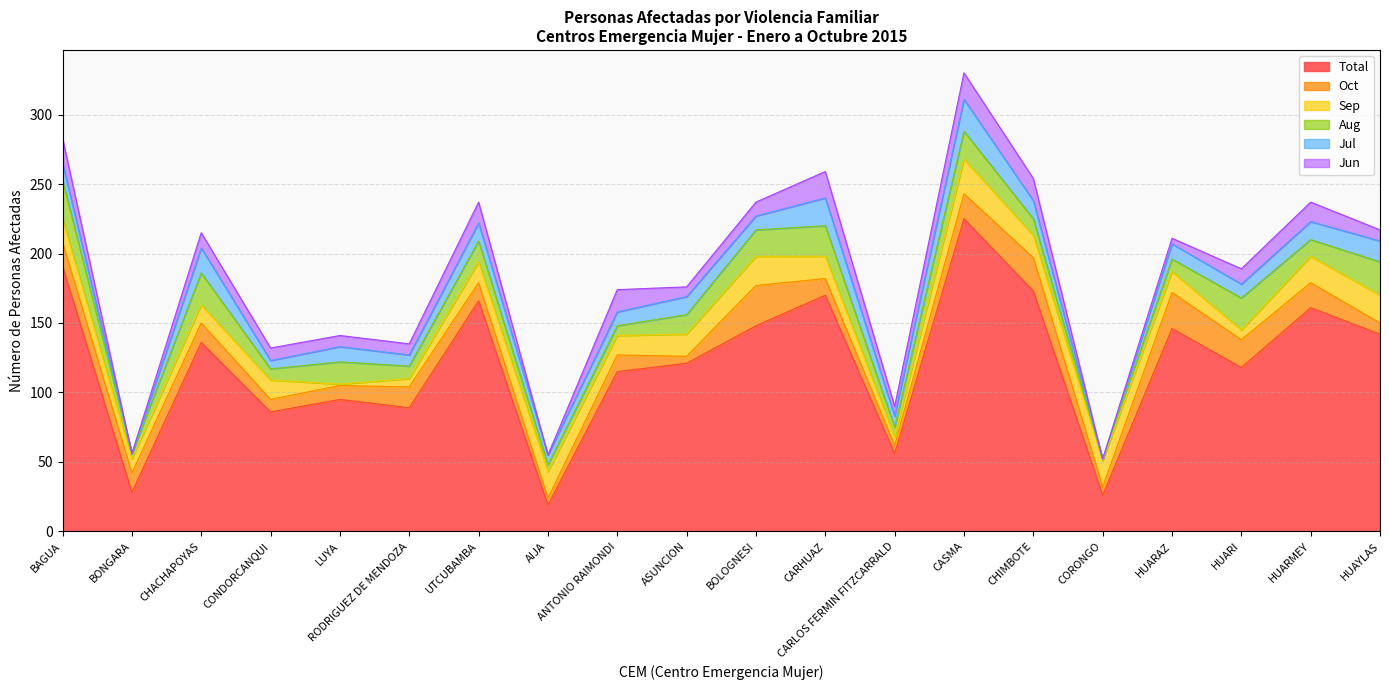

List the labels in order of Jun value, smallest first.

BONGARA, AIJA, CORONGO, HUARAZ, ASUNCION, CARLOS FERMIN FITZCARRALD, LUYA, RODRIGUEZ DE MENDOZA, HUAYLAS, CONDORCANQUI, BOLOGNESI, CHACHAPOYAS, HUARI, HUARMEY, UTCUBAMBA, ANTONIO RAIMONDI, CHIMBOTE, BAGUA, CARHUAZ, CASMA